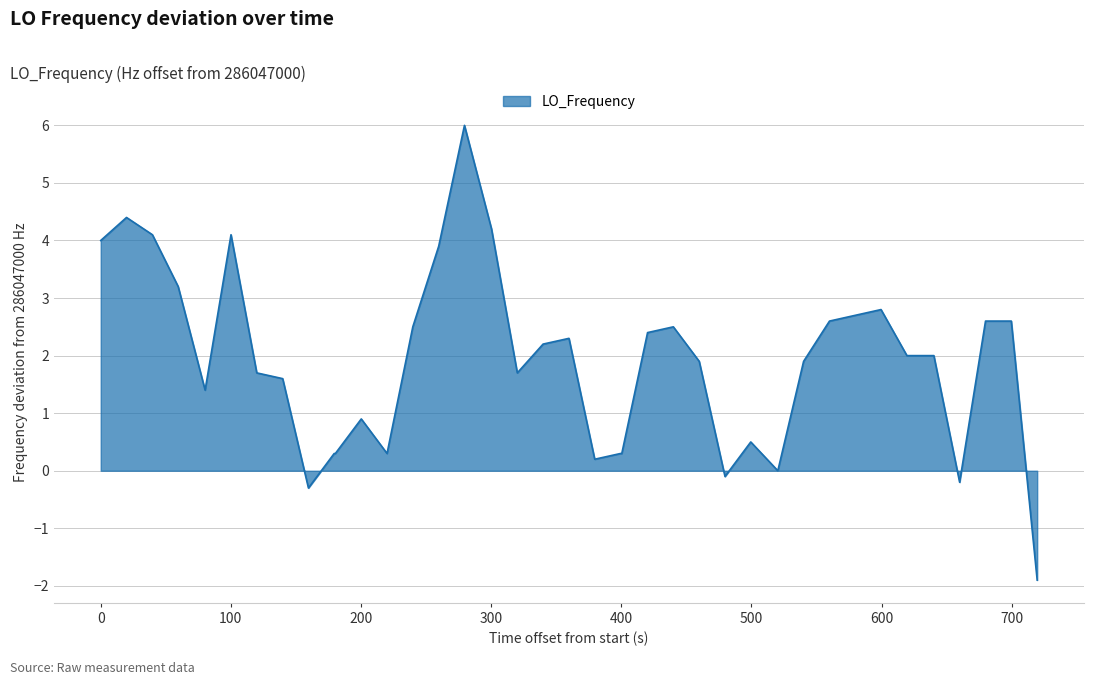

True or false: the data has more than 1 interior local peaks.

True